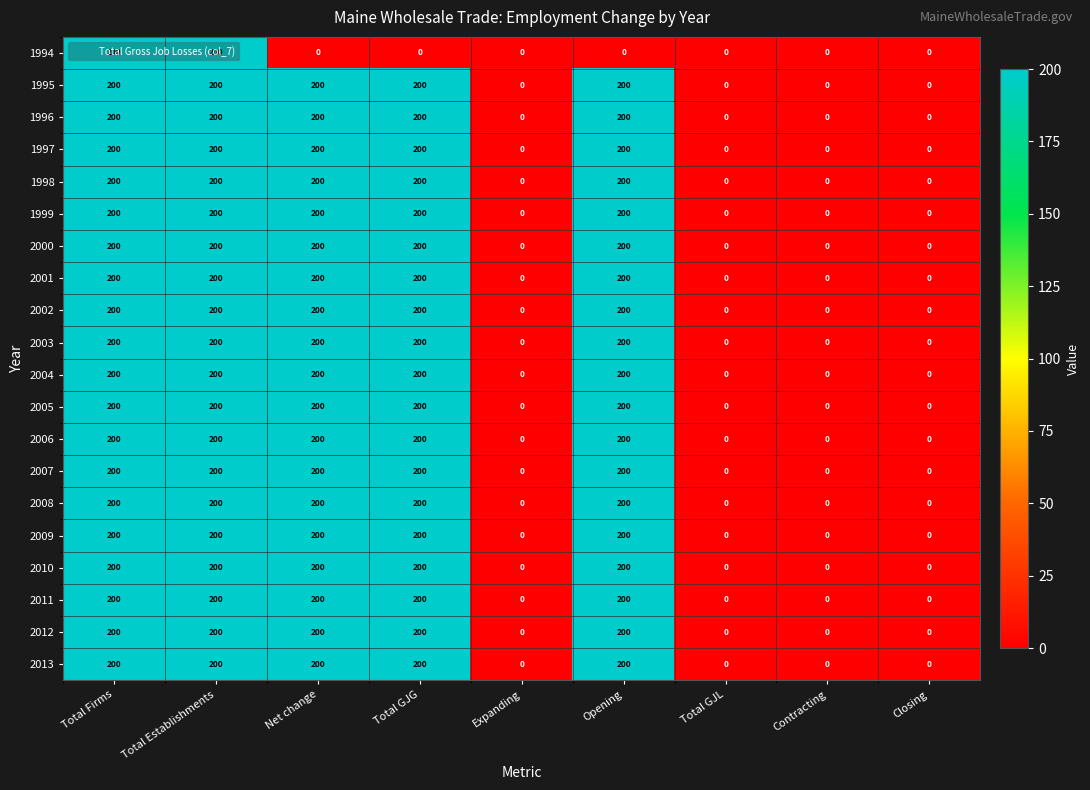

Count the number of categories in the chart.

9